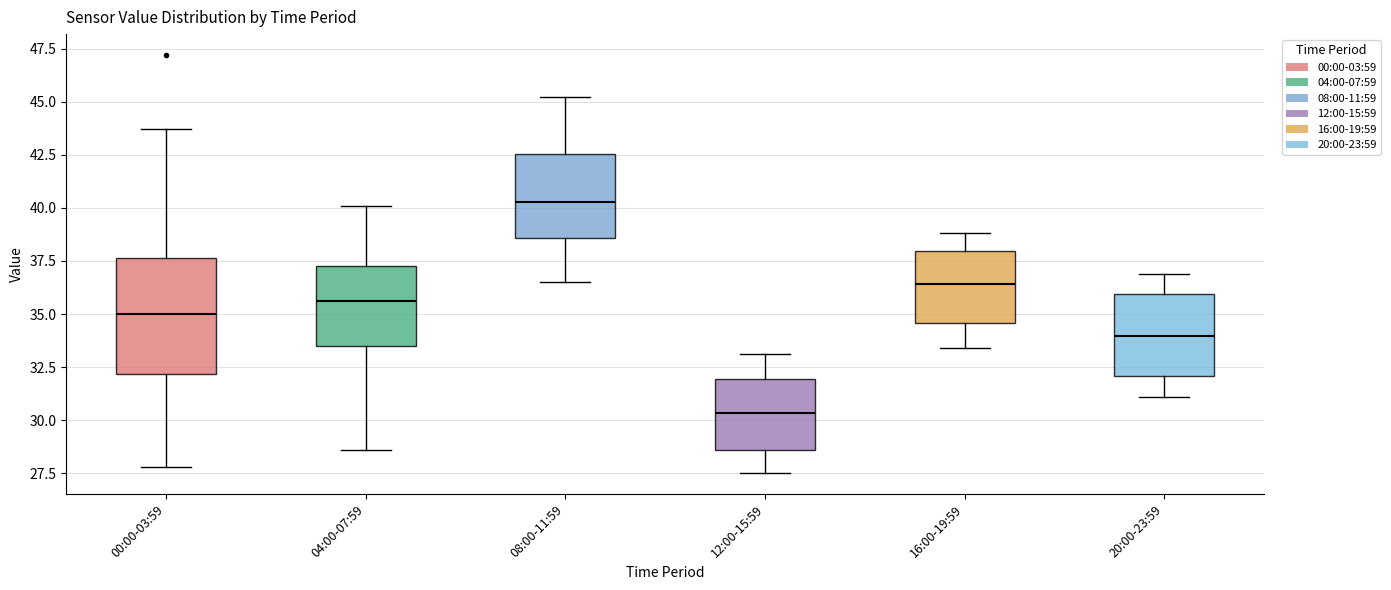

Which box is the tallest, from its lower edge to its upper edge?

00:00-03:59